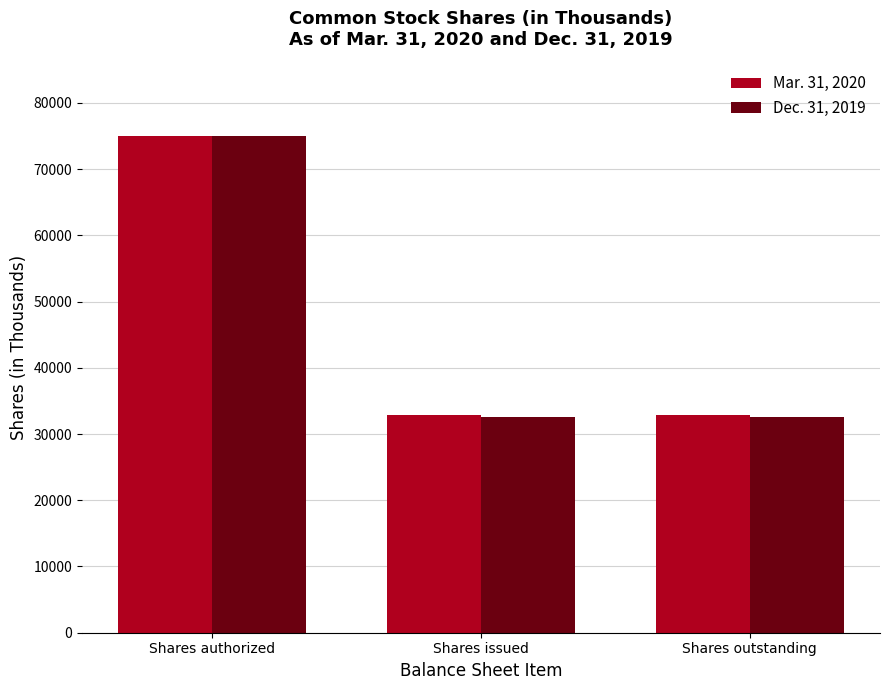

Between Shares authorized and Shares issued, which series saw the biggest shift?

Dec. 31, 2019